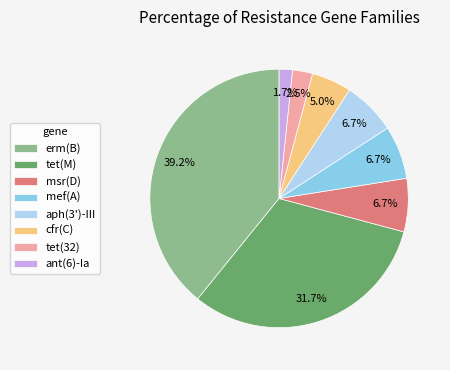

Does msr(D) account for over 50% of the chart?

No